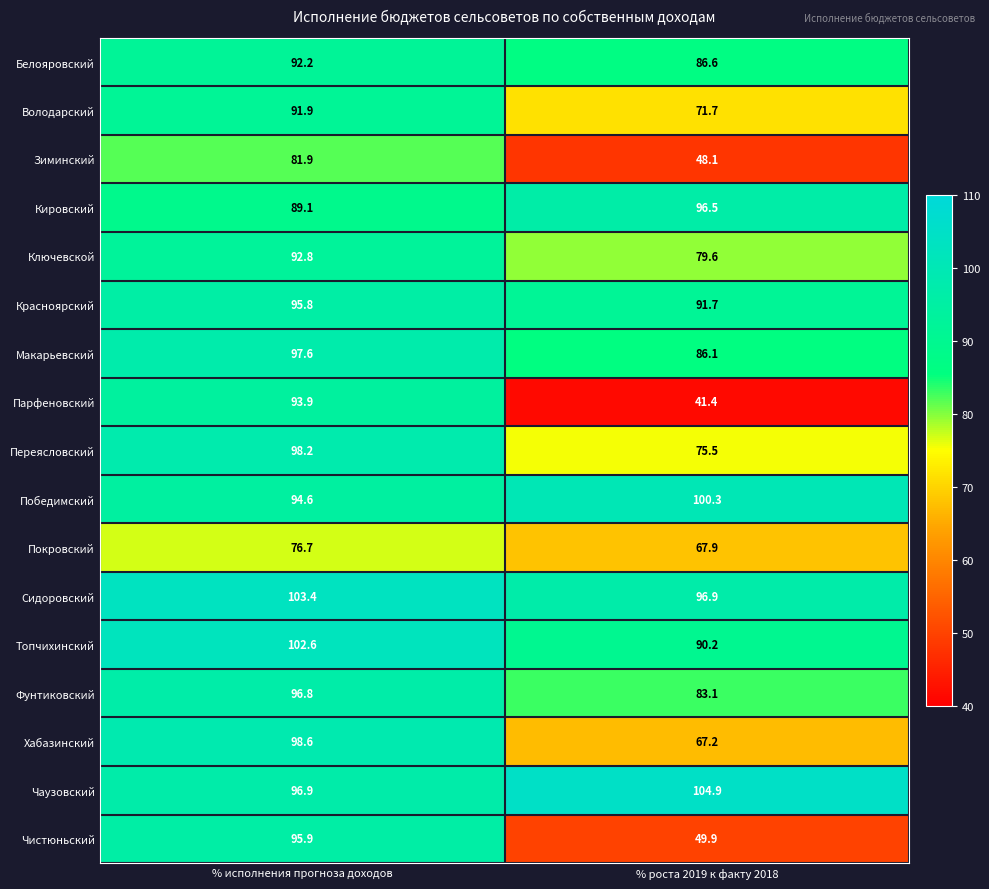

Count the number of categories in the chart.

2